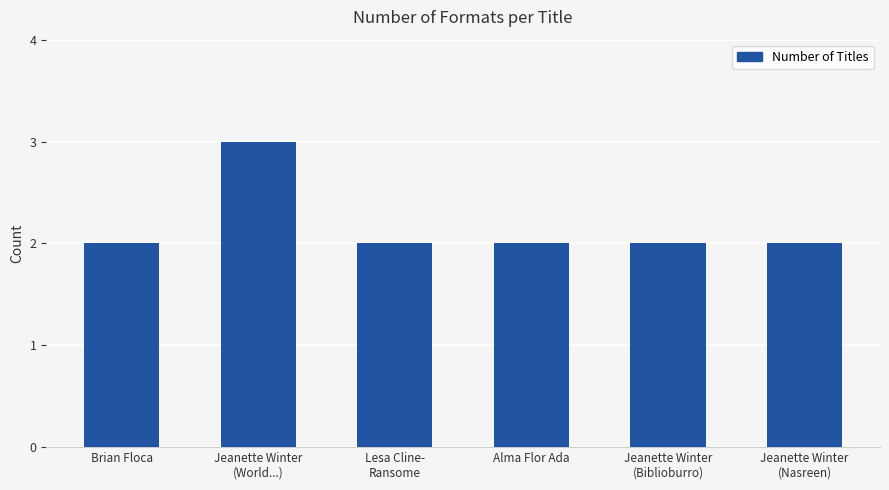

Is it true that the value at Brian Floca is 2?

True